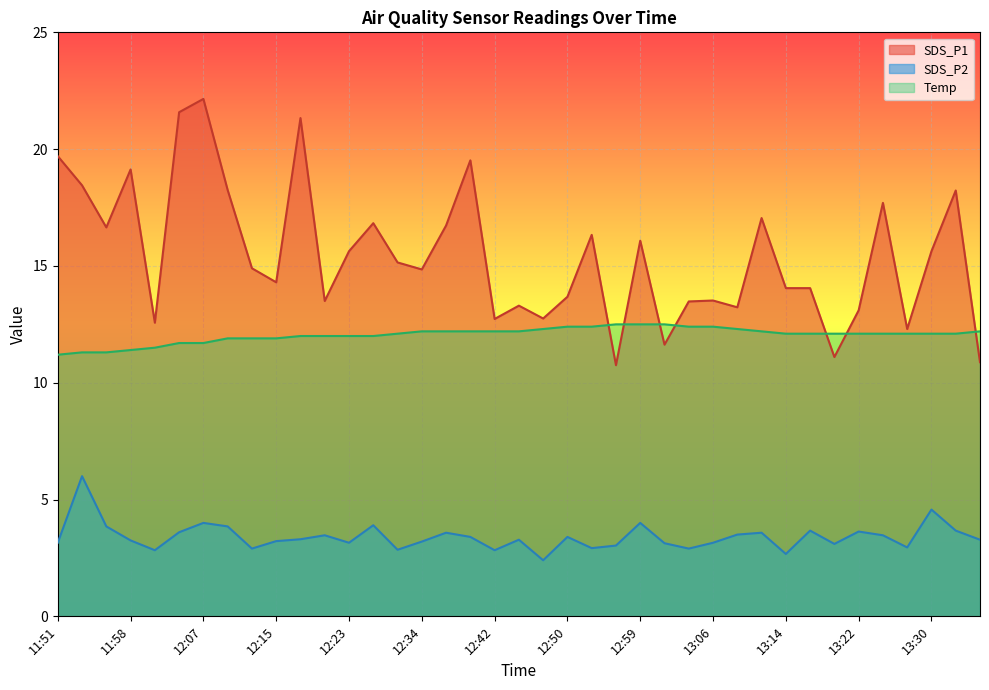

Which series changed the most between 12:53 and 13:33?

SDS_P1